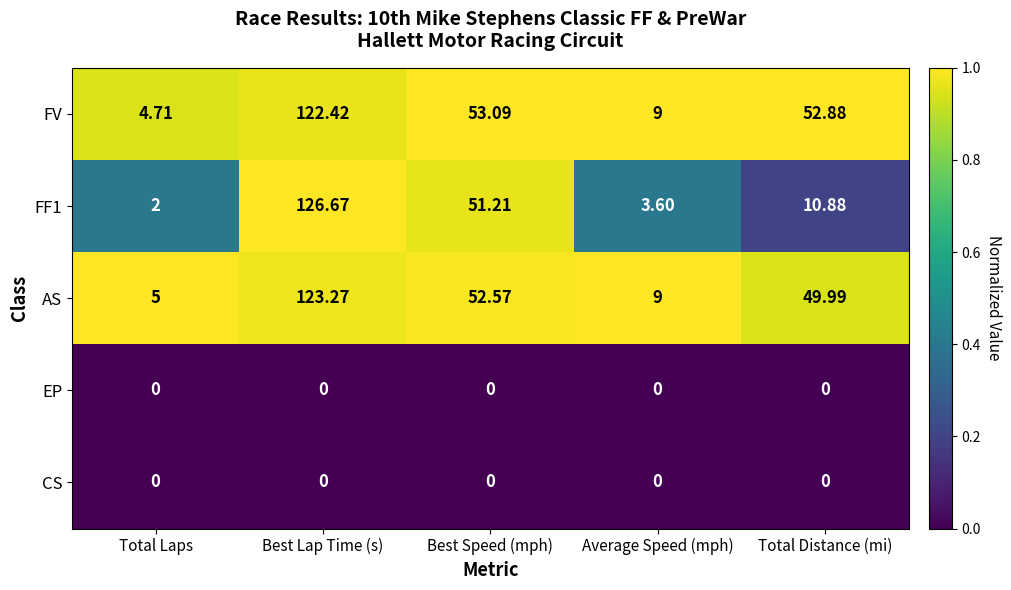

Where does the AS series first go above 49?

Best Lap Time (s)